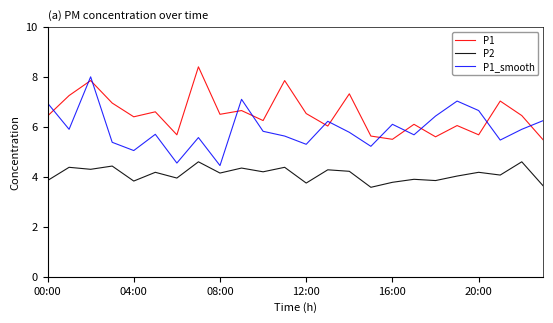

Which series has the widest spread of values?

P1_smooth